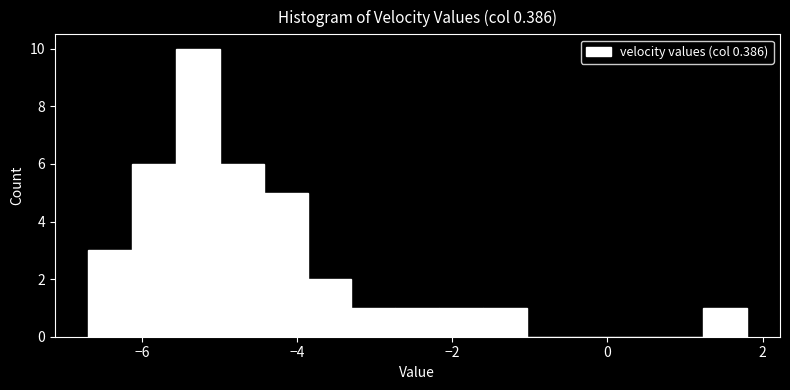

Around what value on the x-axis is the tallest bar? Give the approximate position of its centre, as read against the axis.

-5.2